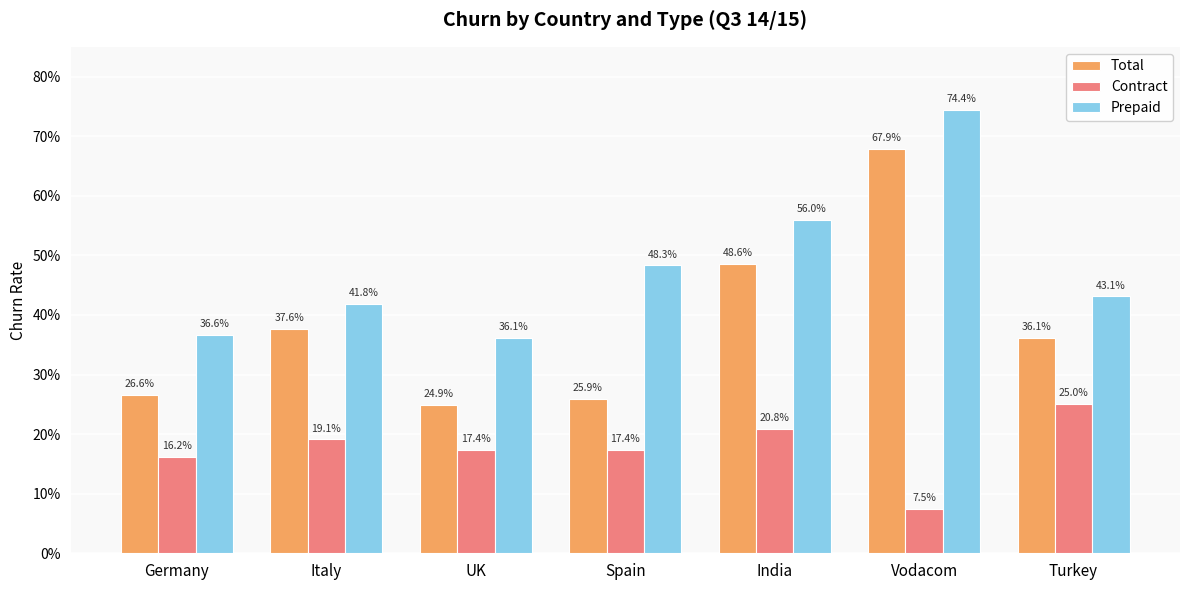

What is the greatest value displayed?

0.7